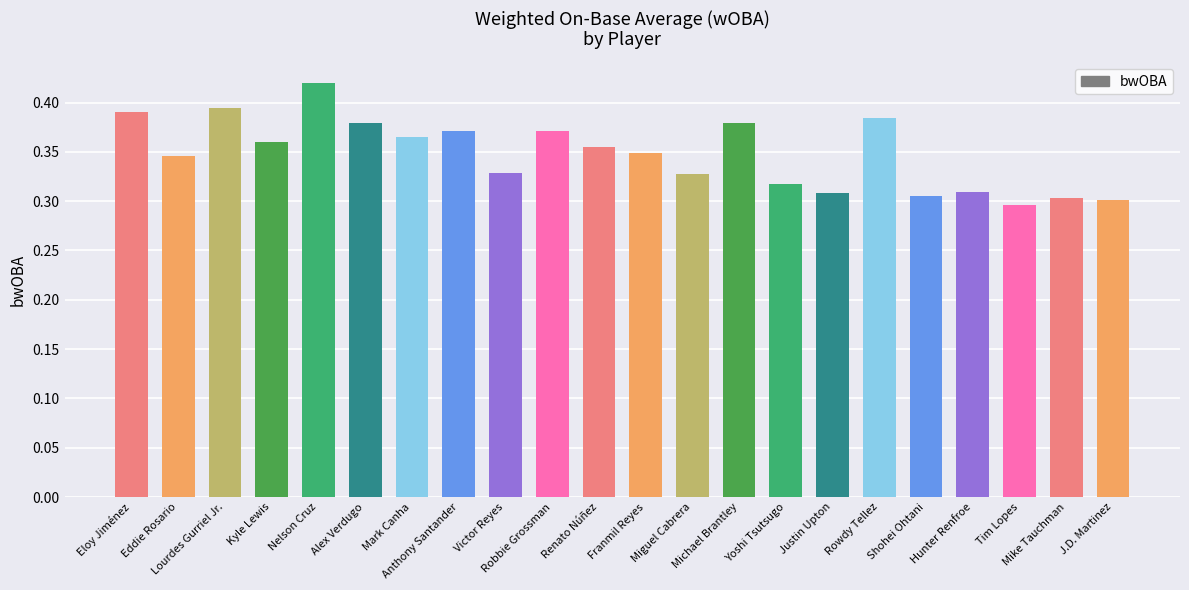

Between Rowdy Tellez and Anthony Santander, which is larger?

Rowdy Tellez